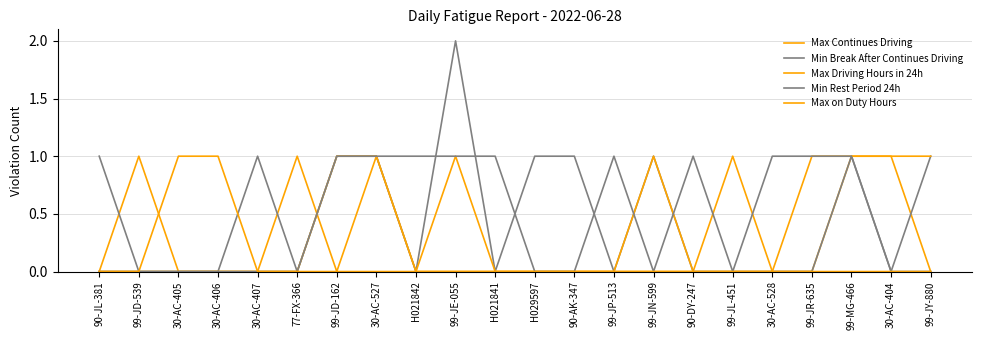

After their last crossing, which series has the higher values: Max Continues Driving or Max Driving Hours in 24h?

Max Driving Hours in 24h